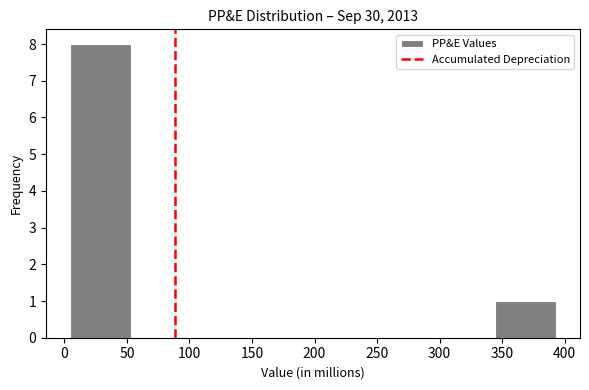

Reading left to right, list every bar in this chart as the range it spans on the x-axis followed by its height. Neither the bar edges nor the heights are printed on the chart, so give them approximately, as read against the axes.

5 to 55: 8
55 to 100: 0
100 to 150: 0
150 to 200: 0
200 to 245: 0
245 to 295: 0
295 to 345: 0
345 to 395: 1